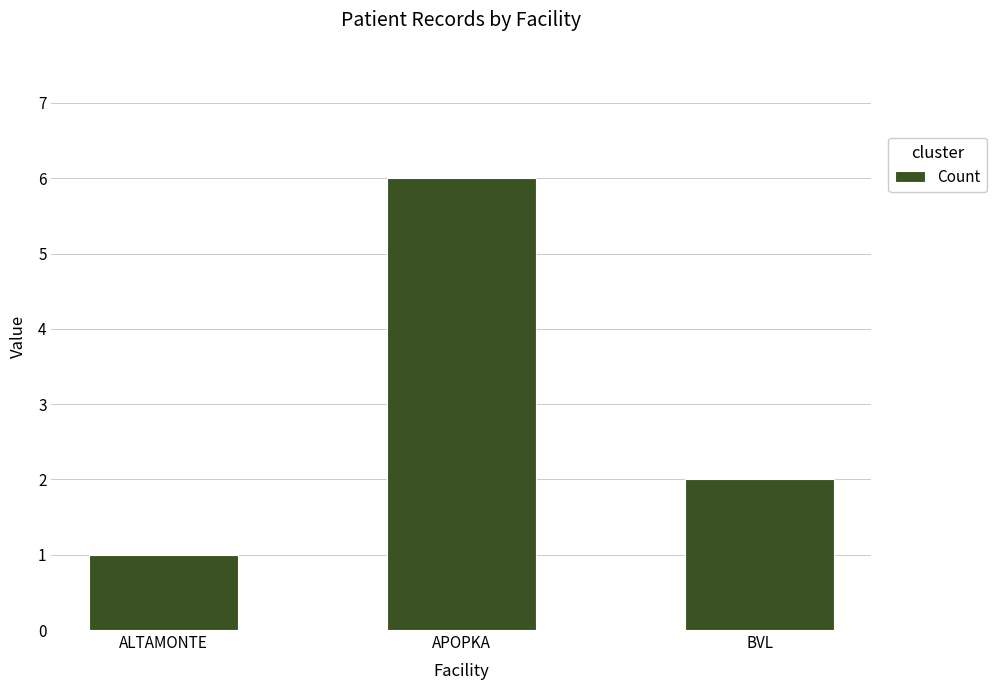

What is the label of the 2nd bar from the left?

APOPKA